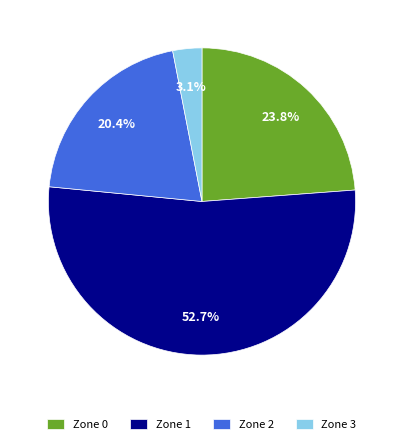

To the nearest percent, what is the average slice percentage?

25%